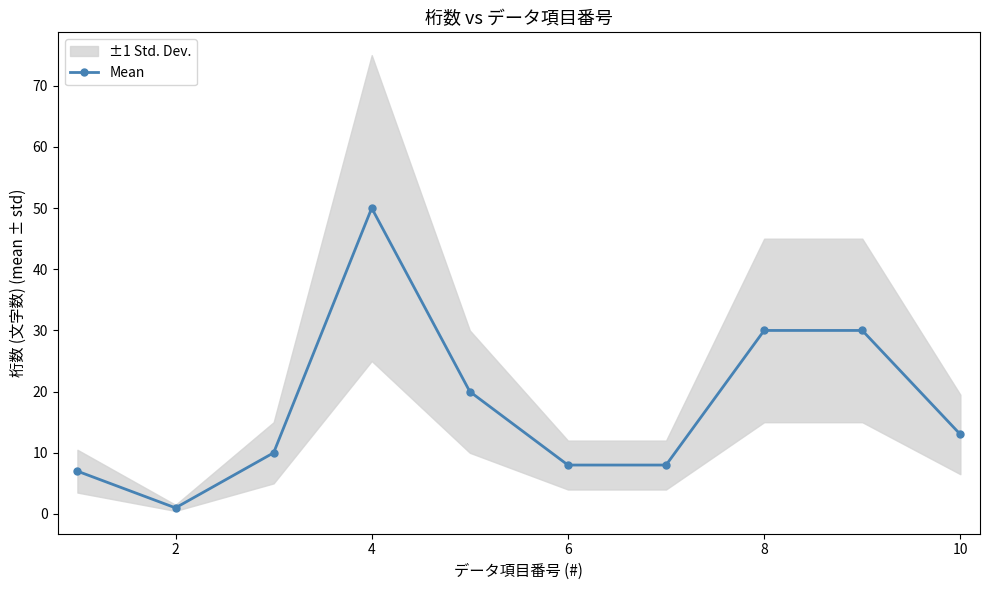

At which label does Mean reach its peak?

4